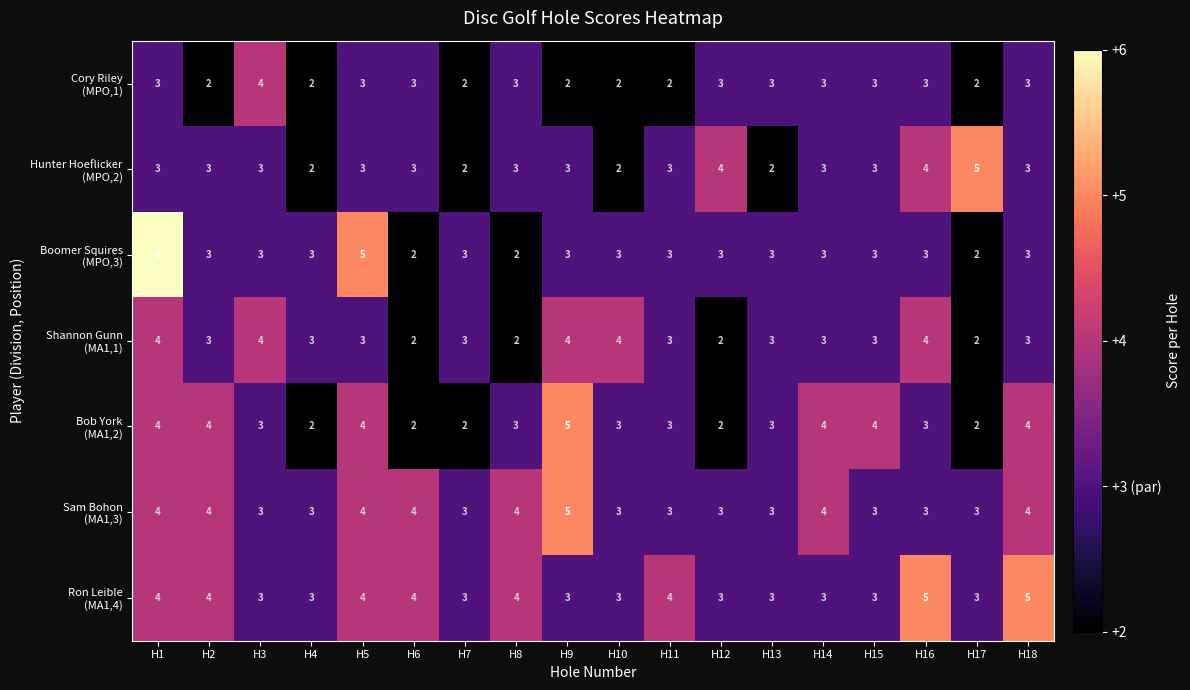

At which category is the sum across all series the highest?

H1